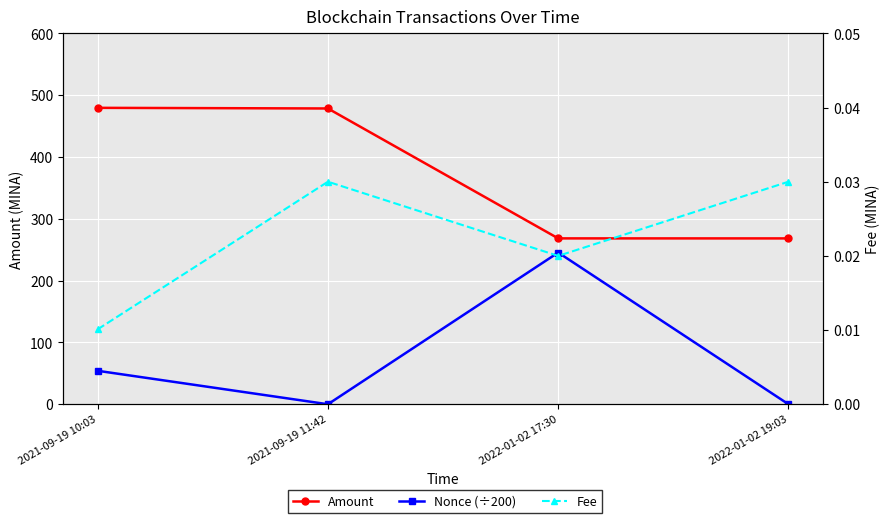

How many positive values does the Nonce (÷200) series have?

3